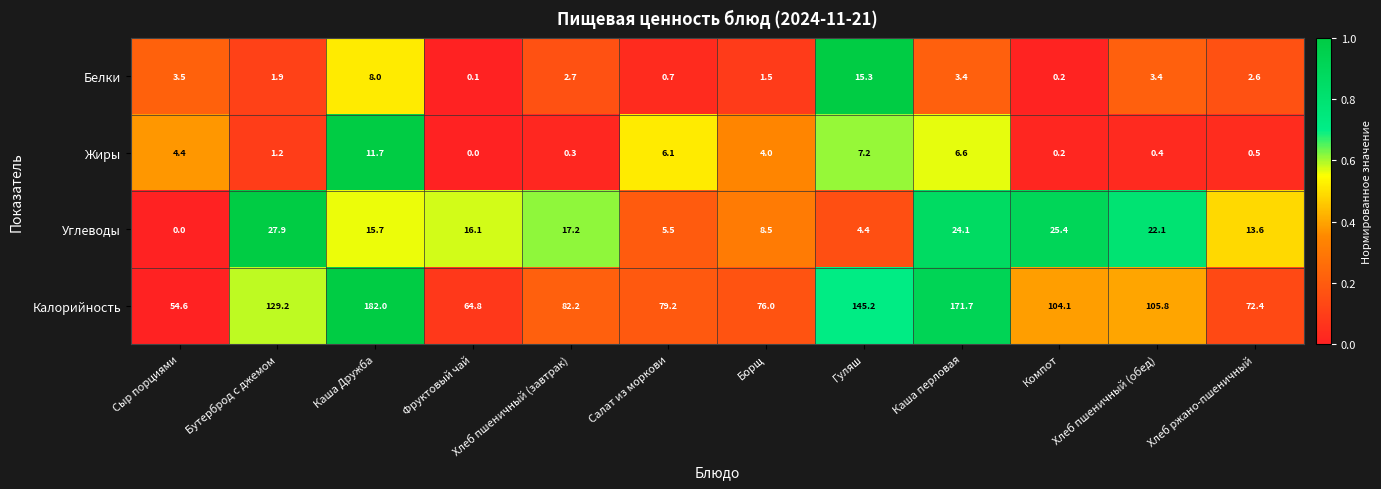

List the labels in order of Калорийность value, smallest first.

Сыр порциями, Фруктовый чай, Хлеб ржано-пшеничный, Борщ, Салат из моркови, Хлеб пшеничный (завтрак), Компот, Хлеб пшеничный (обед), Бутерброд с джемом, Гуляш, Каша перловая, Каша Дружба